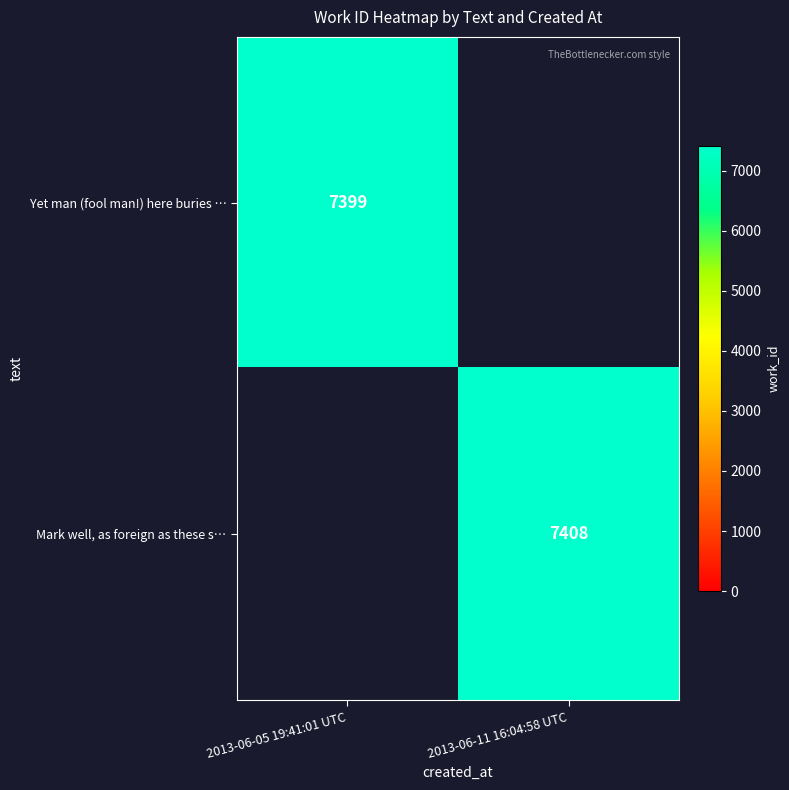

True or false: Yet man (fool man!) here buries … has a value of 7399 at 2013-06-05 19:41:01 UTC.

True